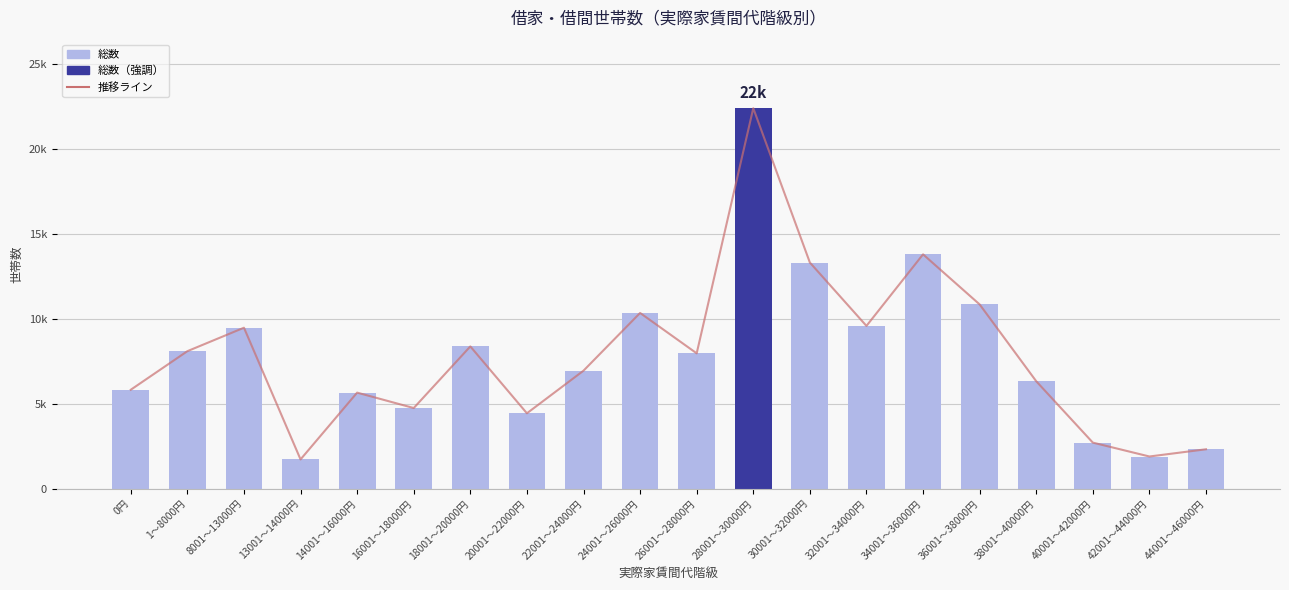

The 総数 series shows 9603 at 32001～34000円. True or false?

True